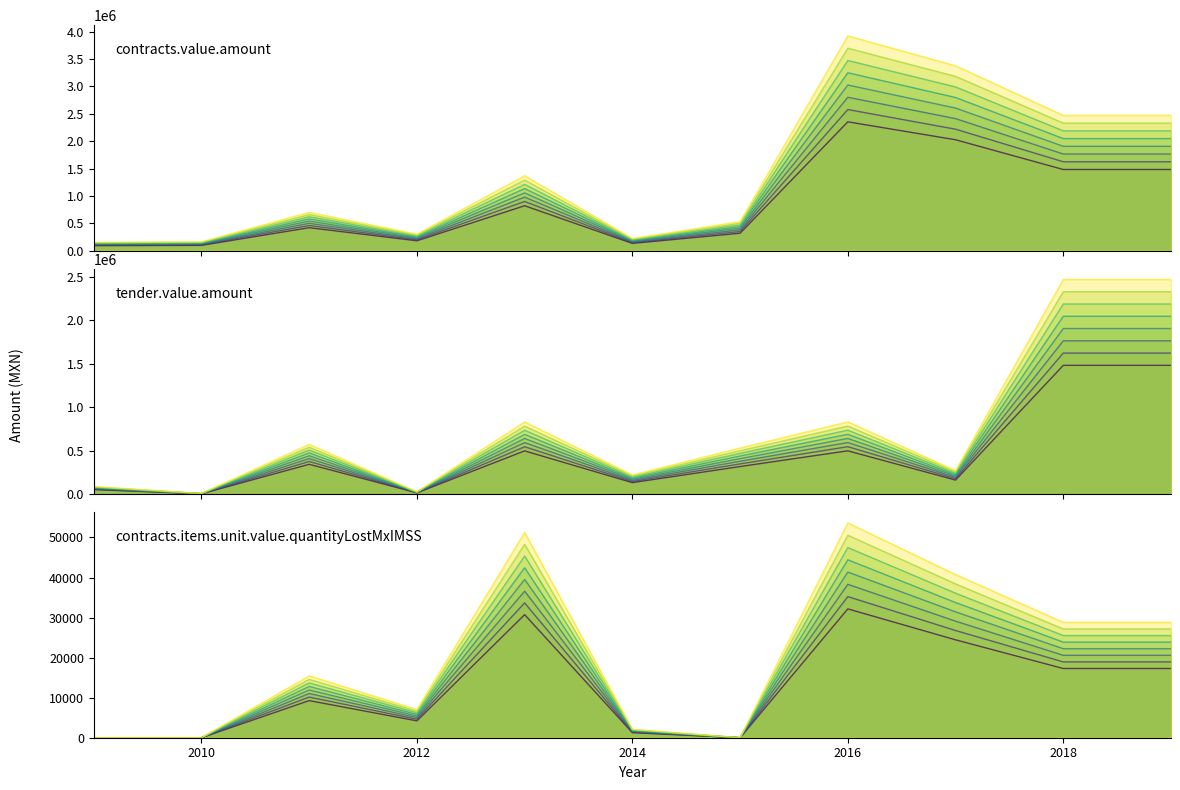

What is the value of the tender.value.amount_line point at the 3rd from the left?

573361.5